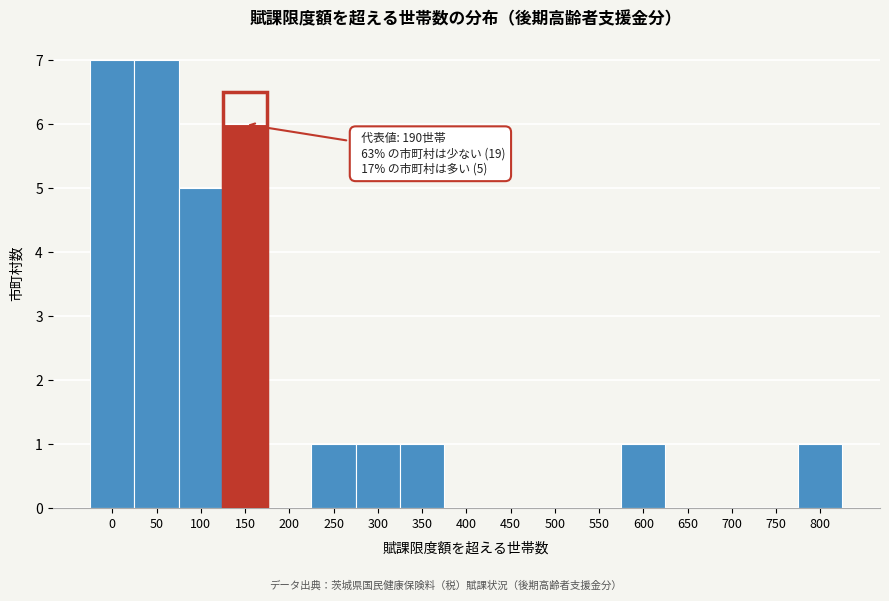

Reading right to left, extract all data points from this chart.

800=1	750=0	700=0	650=0	600=1	550=0	500=0	450=0	400=0	350=1	300=1	250=1	200=0	150=6	100=5	50=7	0=7